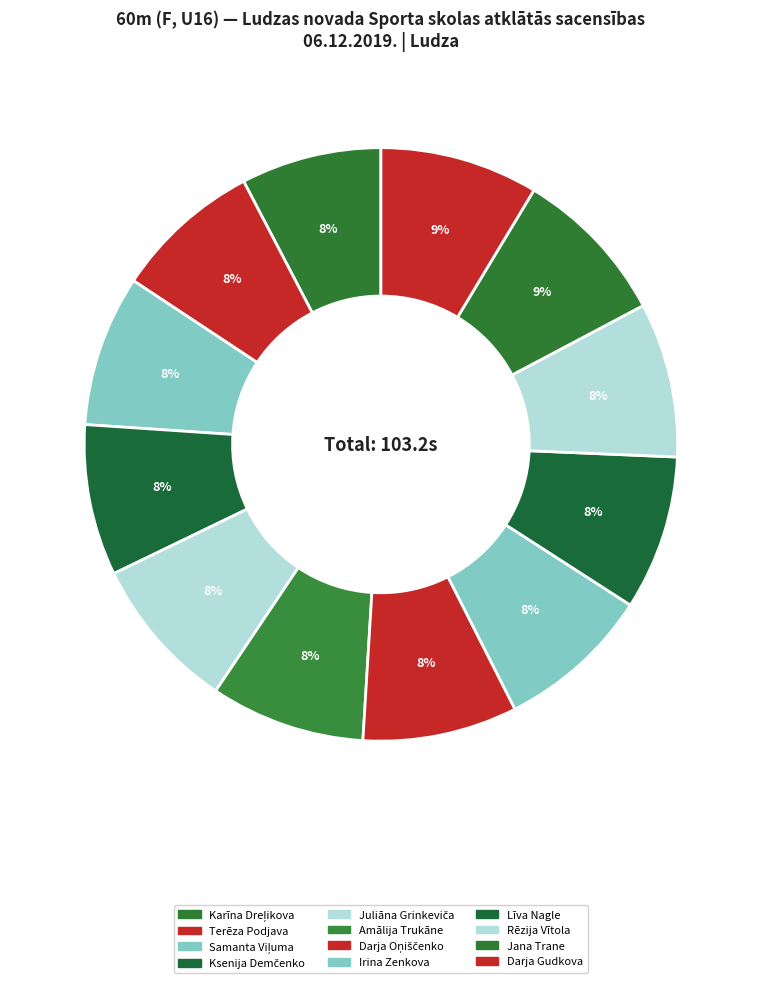

How many slices are in this pie chart?

12